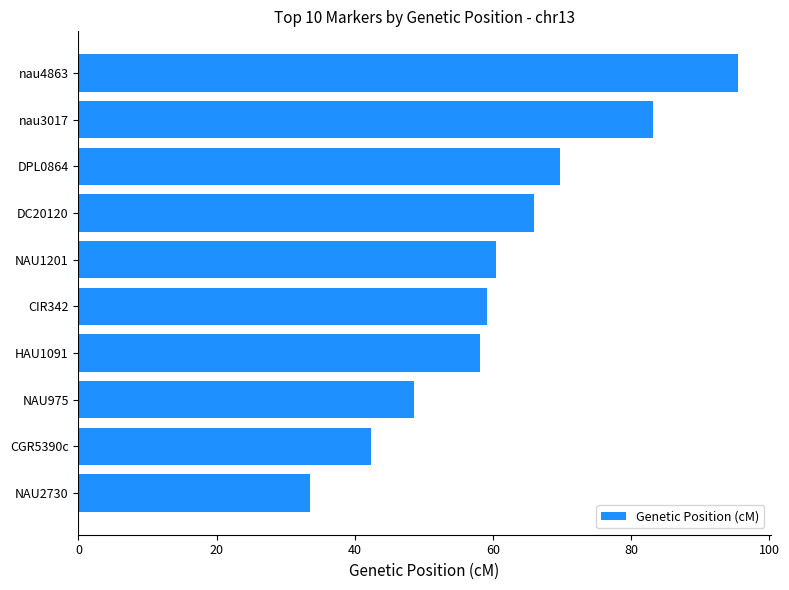

What is the difference between the second highest and minimum values?

49.6